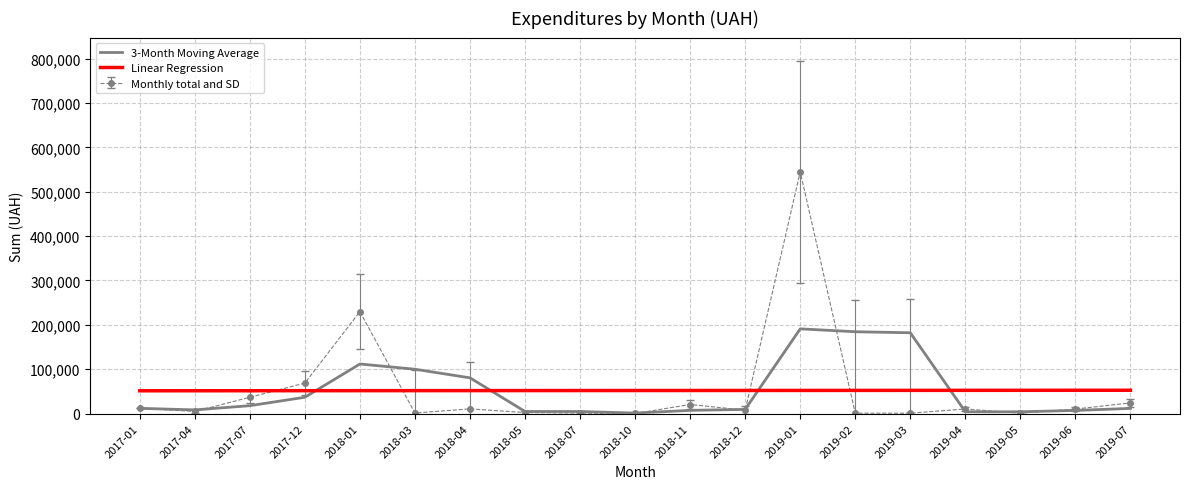

Count the number of categories in the chart.

19